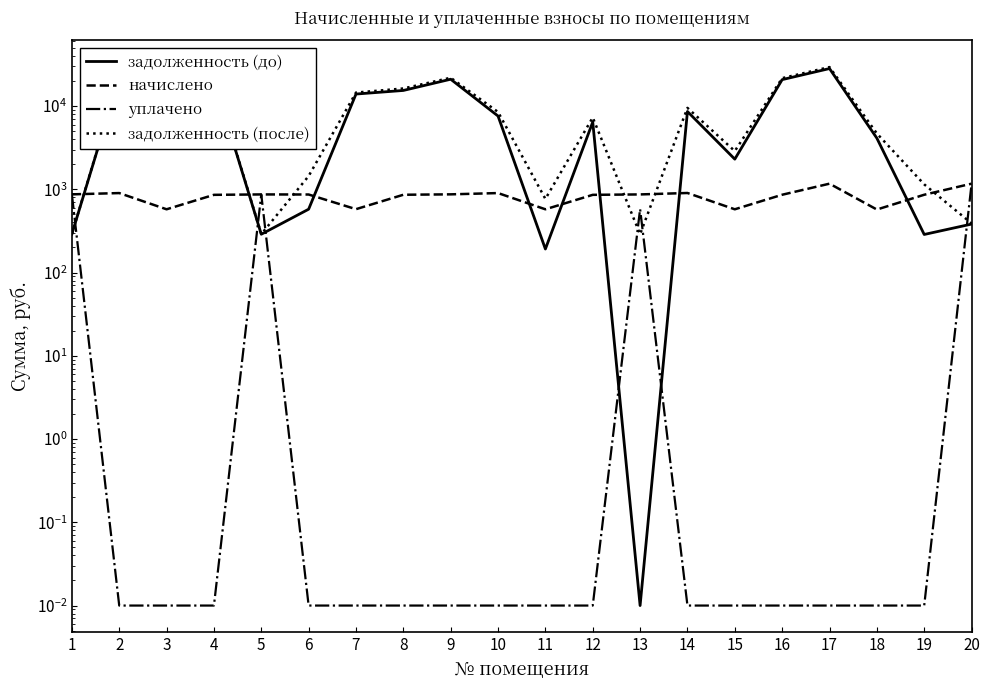

Which series changed the most between 16 and 17?

задолженность (после)